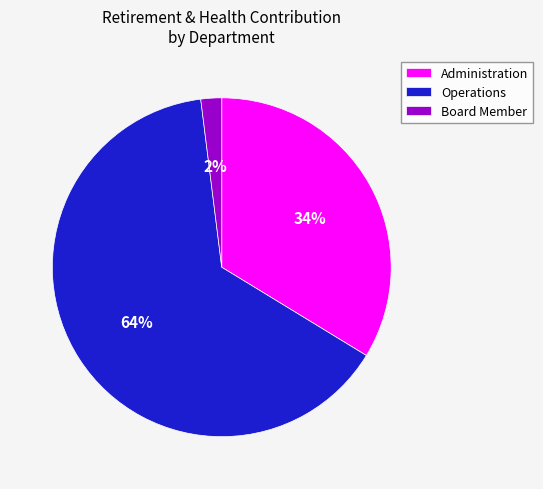

Combined, do Board Member and Administration account for over 50%?

No